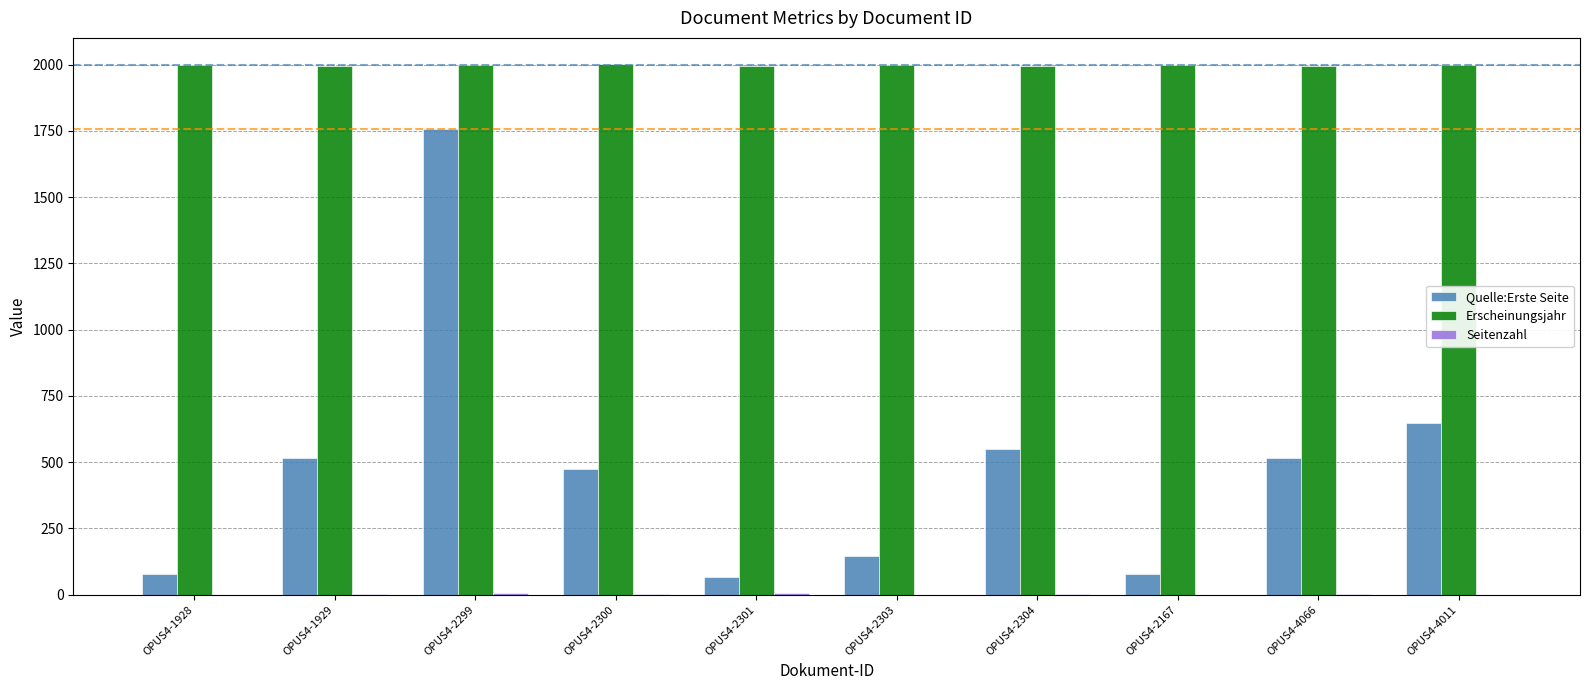

Which series has the largest total across all categories?

Erscheinungsjahr